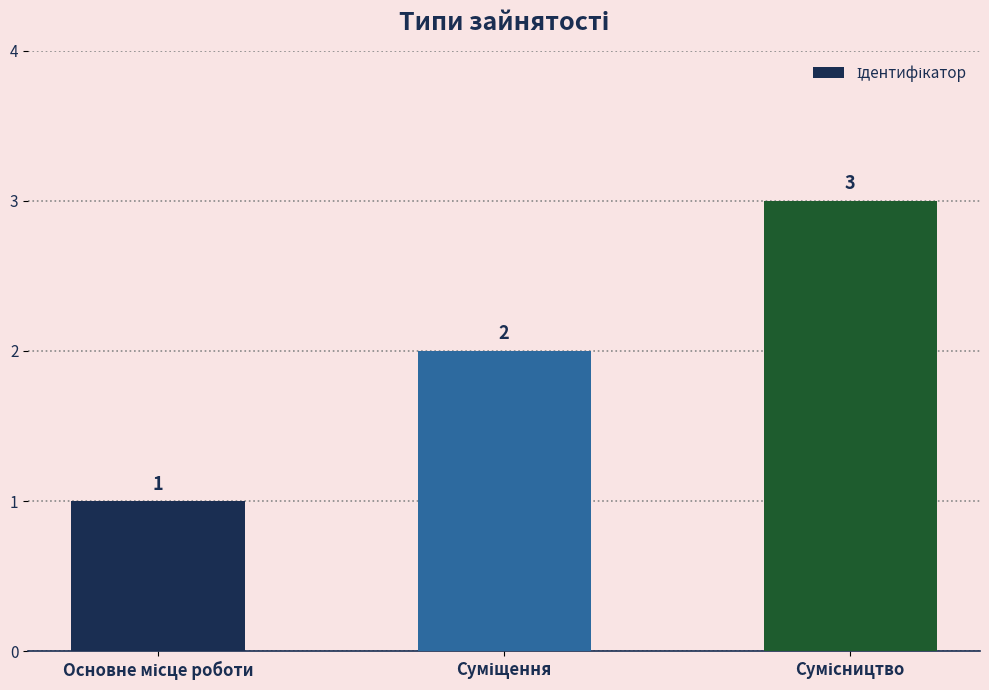

What is the value of the 1st bar from the left?

1